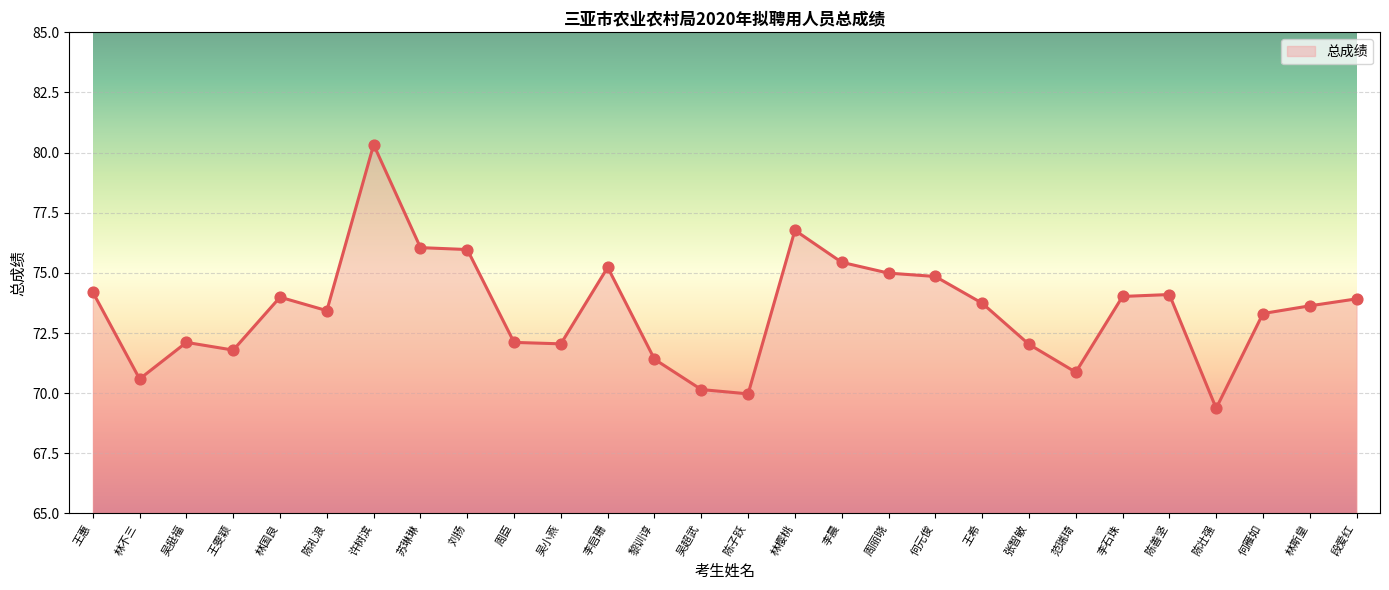

Which has a higher value, 陈礼浪 or 何元俊?

何元俊